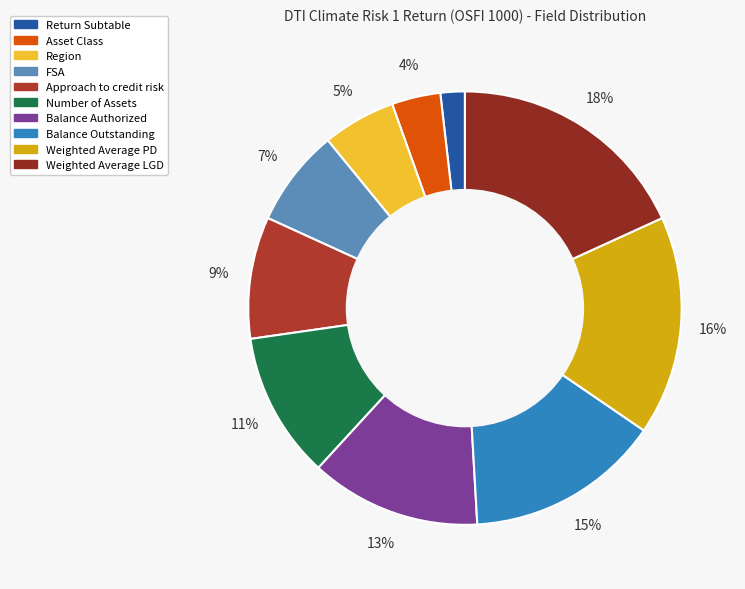

What percentage is the Balance Outstanding slice, to the nearest percent?

15%